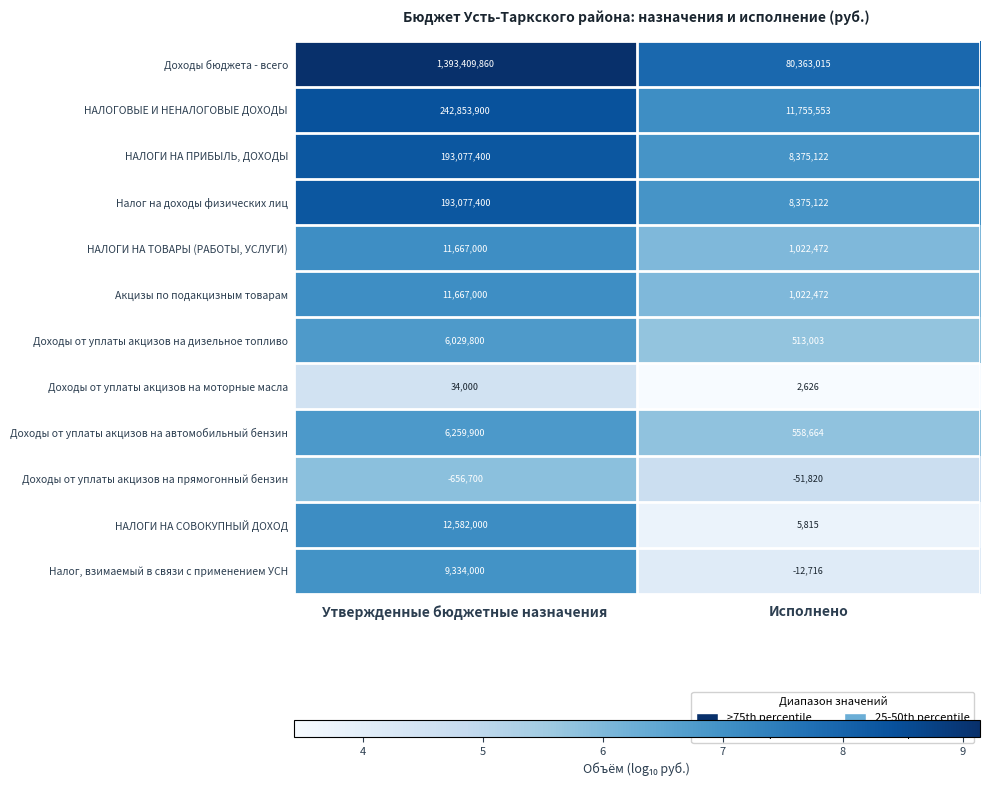

Which series has the largest total across all categories?

Доходы бюджета - всего